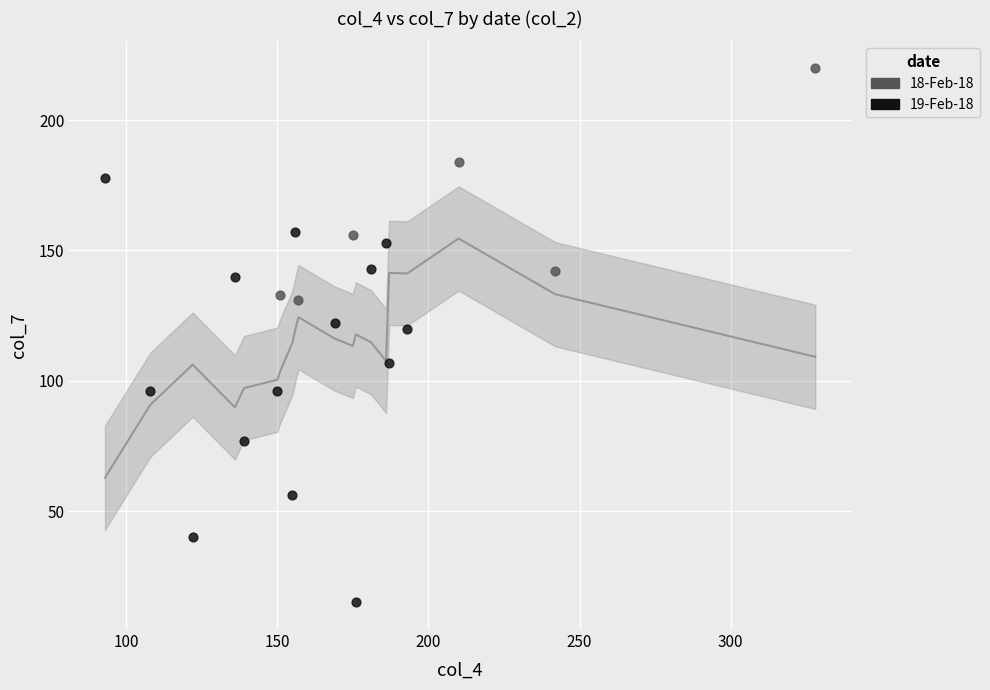

Which series has the largest Y range (max minus min)?

19-Feb-18